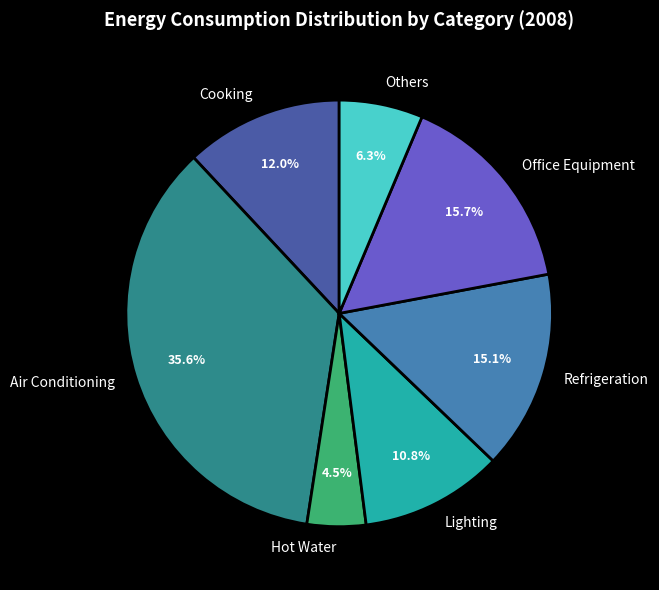

Rank the categories by value from highest to lowest.

Air Conditioning, Office Equipment, Refrigeration, Cooking, Lighting, Others, Hot Water